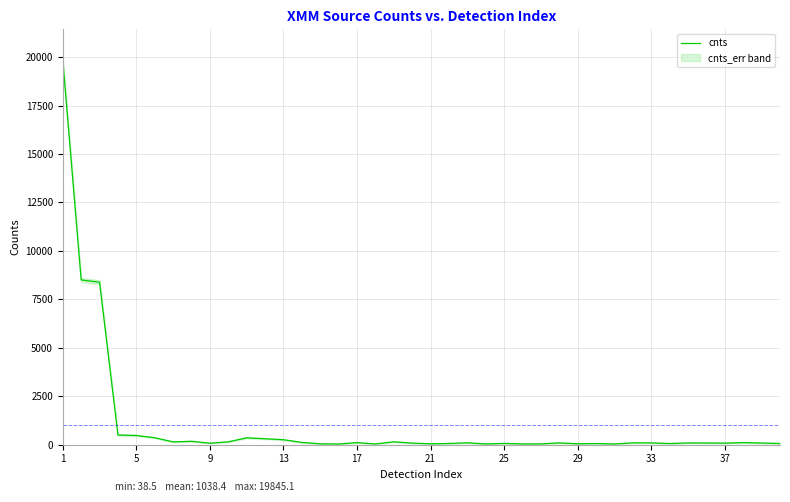

True or false: there are more than 2 points higher than both neighbors.

True